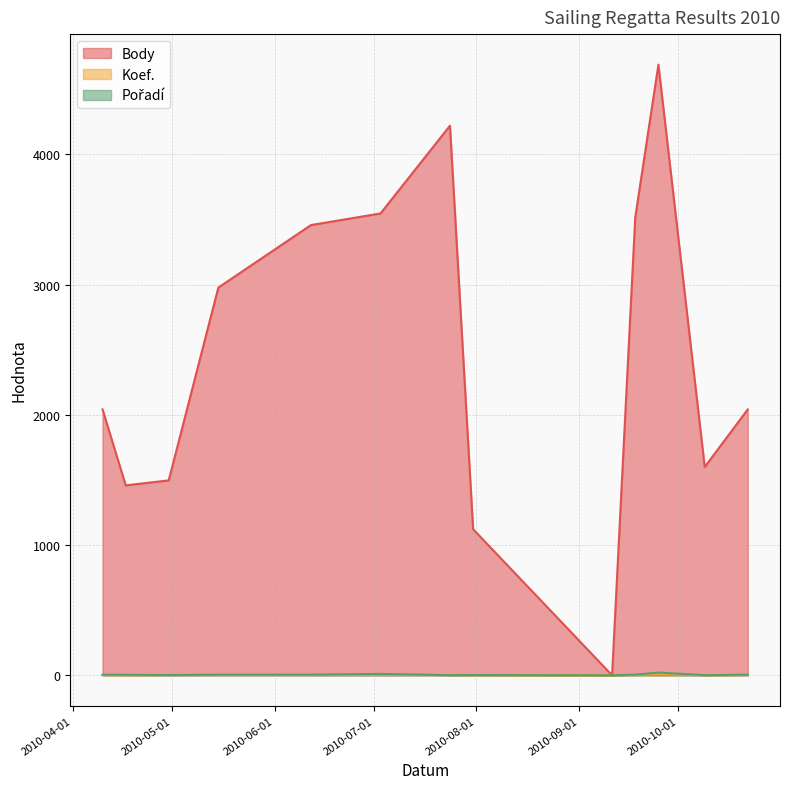

True or false: Koef. and Pořadí cross at least once.

True